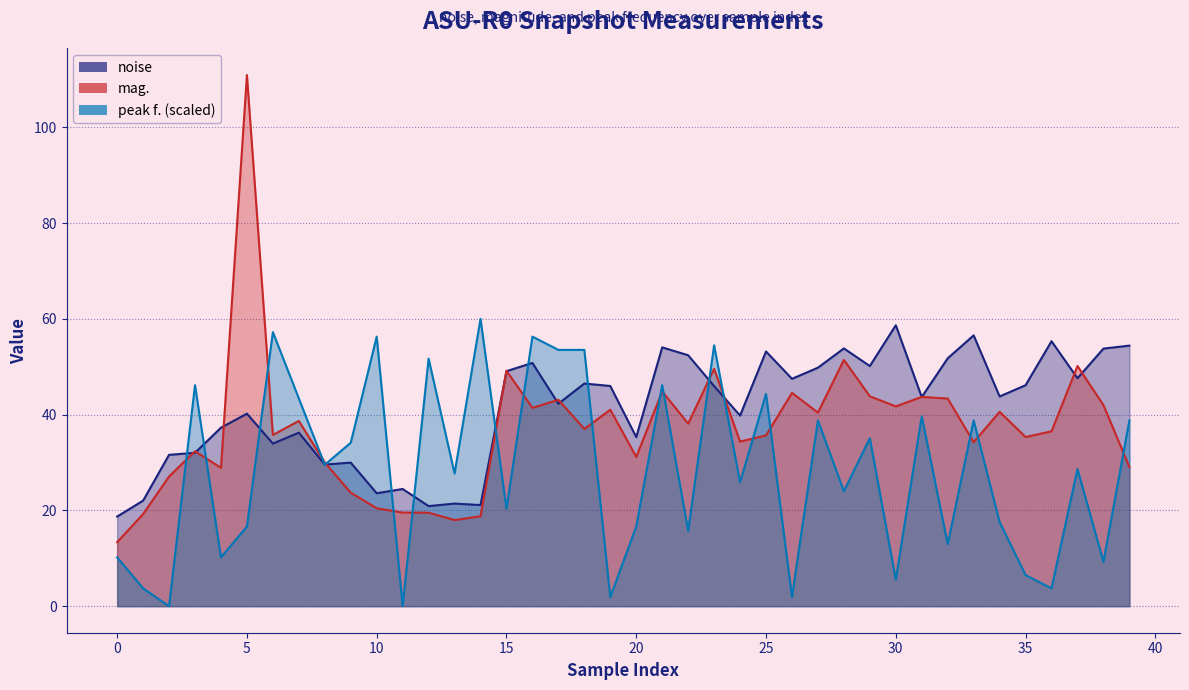

What is the label of the 12th point from the left?

11